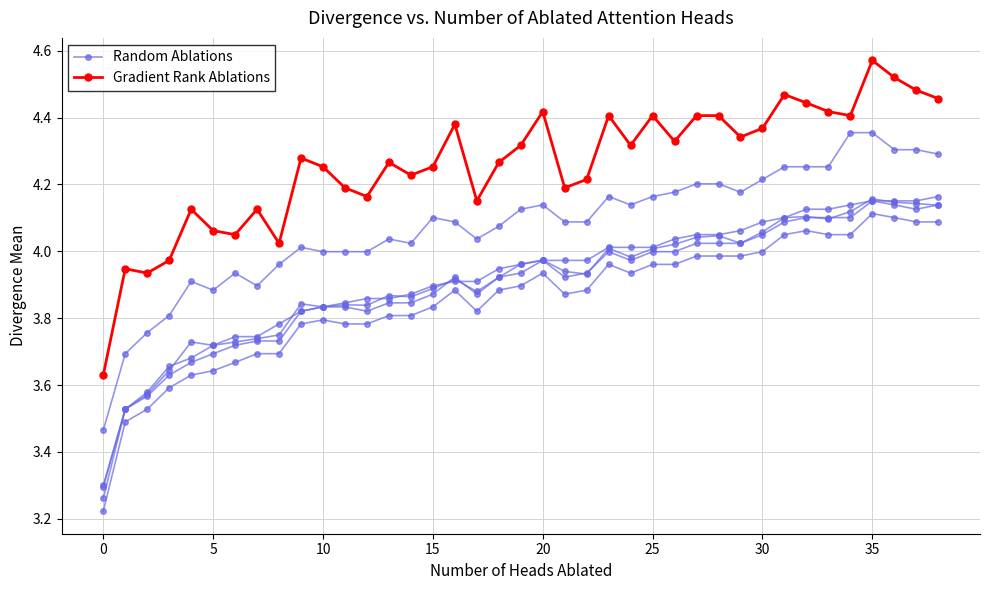

Read the Random Ablations value at 29.

4.2